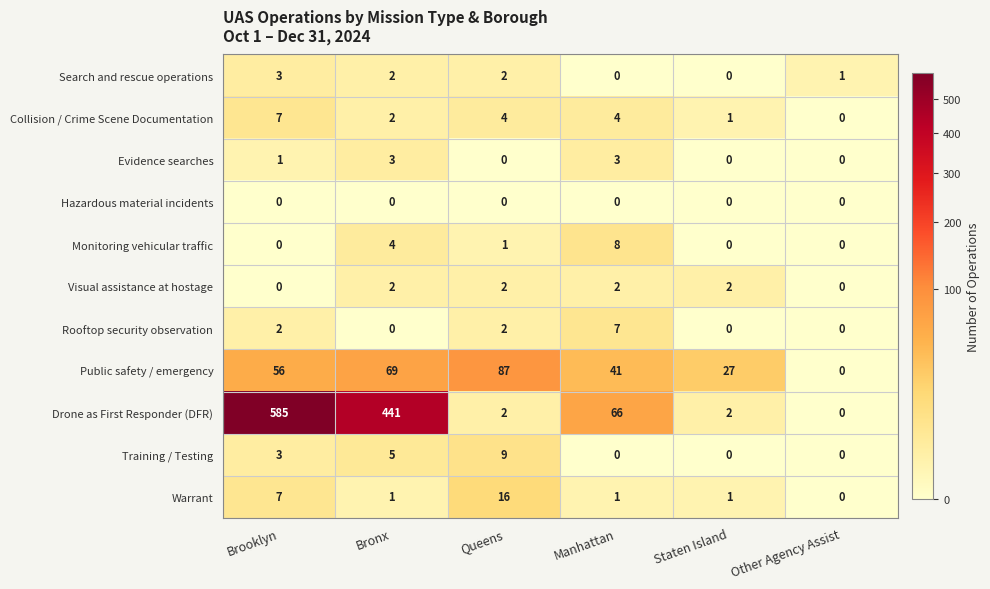

What is the difference between the maximum and minimum values in the Collision / Crime Scene Documentation series?

7